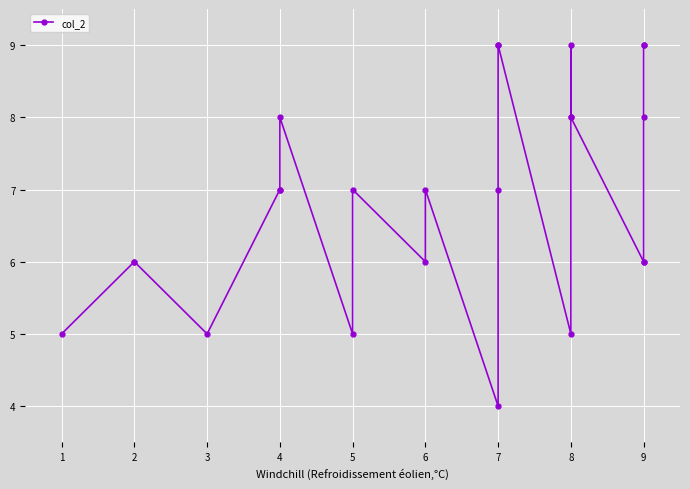

The value at 8 is 5. True or false?

False